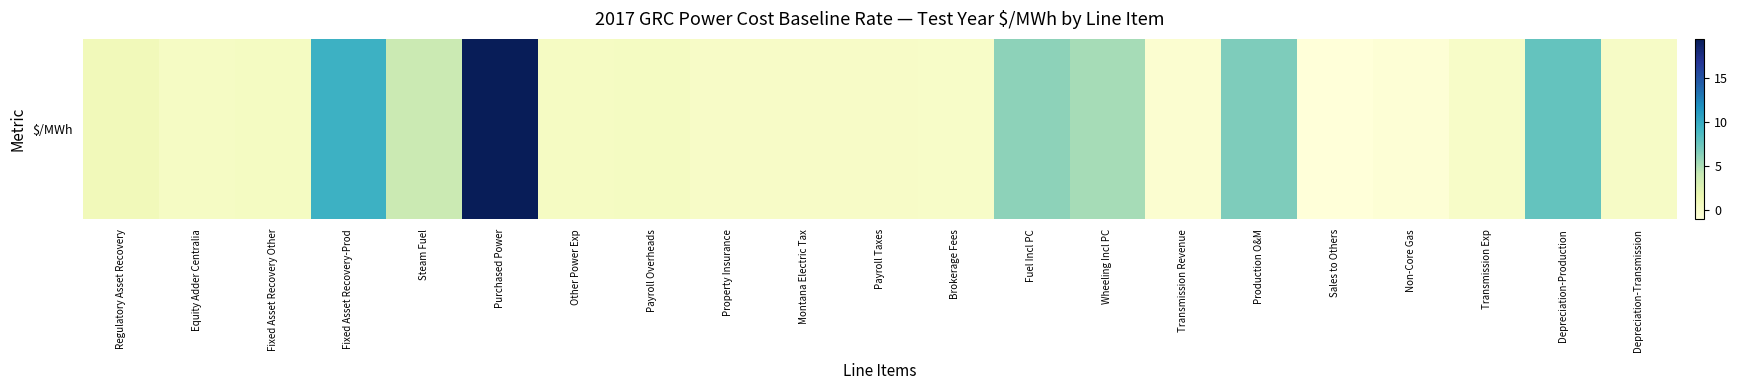

The chart shows a value of -0.4 at Non-Core Gas. True or false?

False